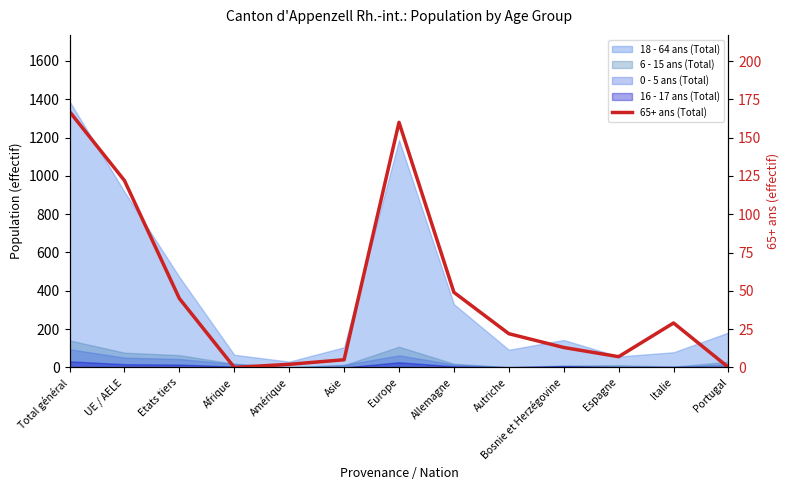

How many data points does each series have?

13